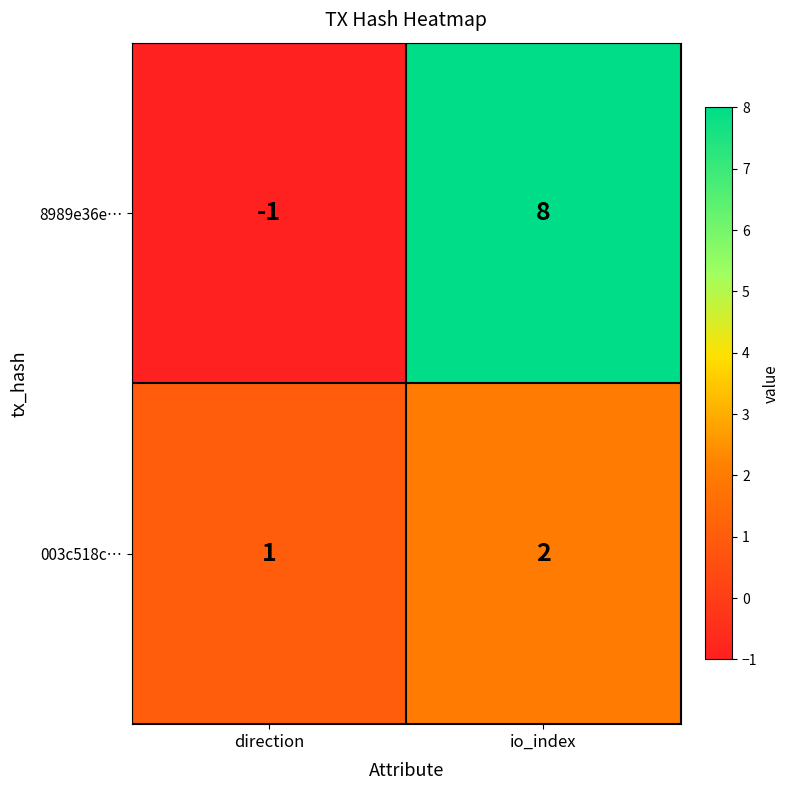

Which series changed the most between direction and io_index?

8989e36e…